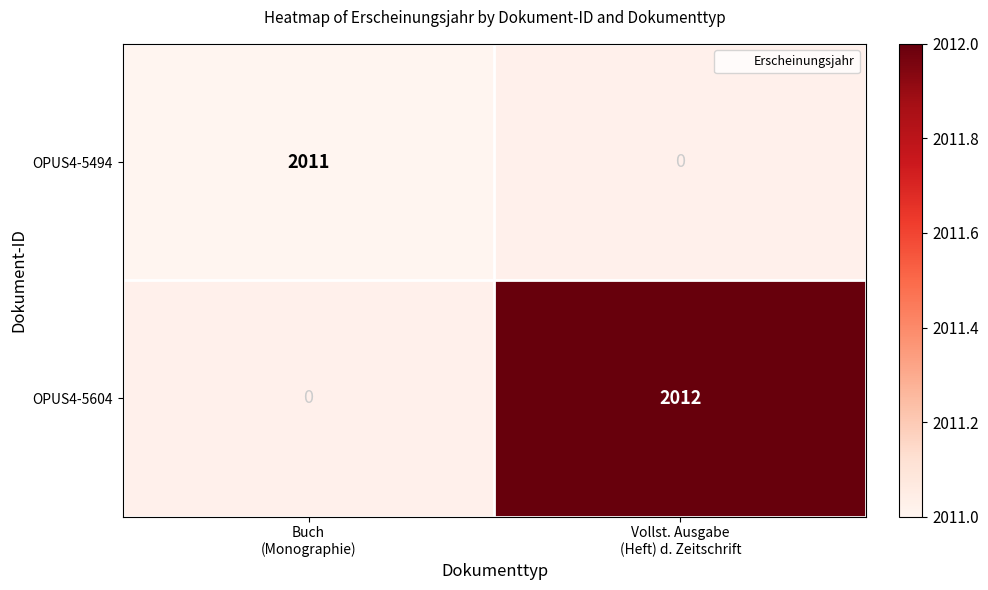

List the series in order of their peak value, lowest first.

OPUS4-5494, OPUS4-5604